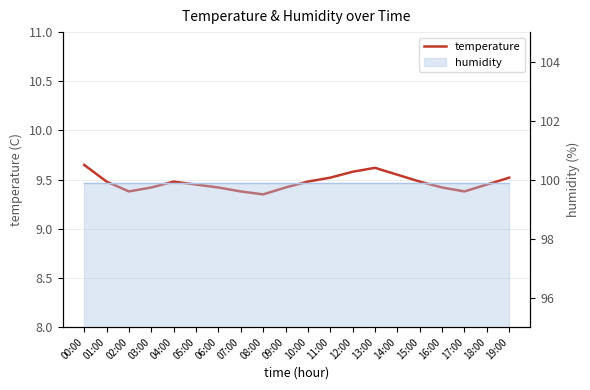

At which category does the chart reach its peak across all series?

00:00